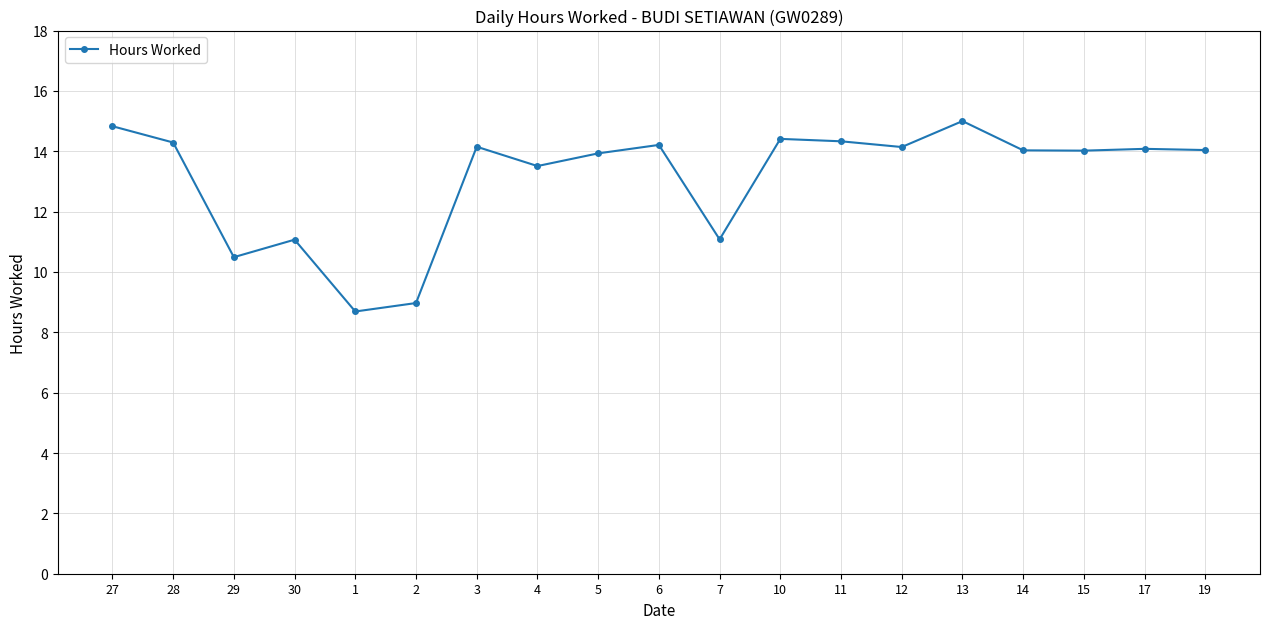

What is the smallest value displayed?

8.7